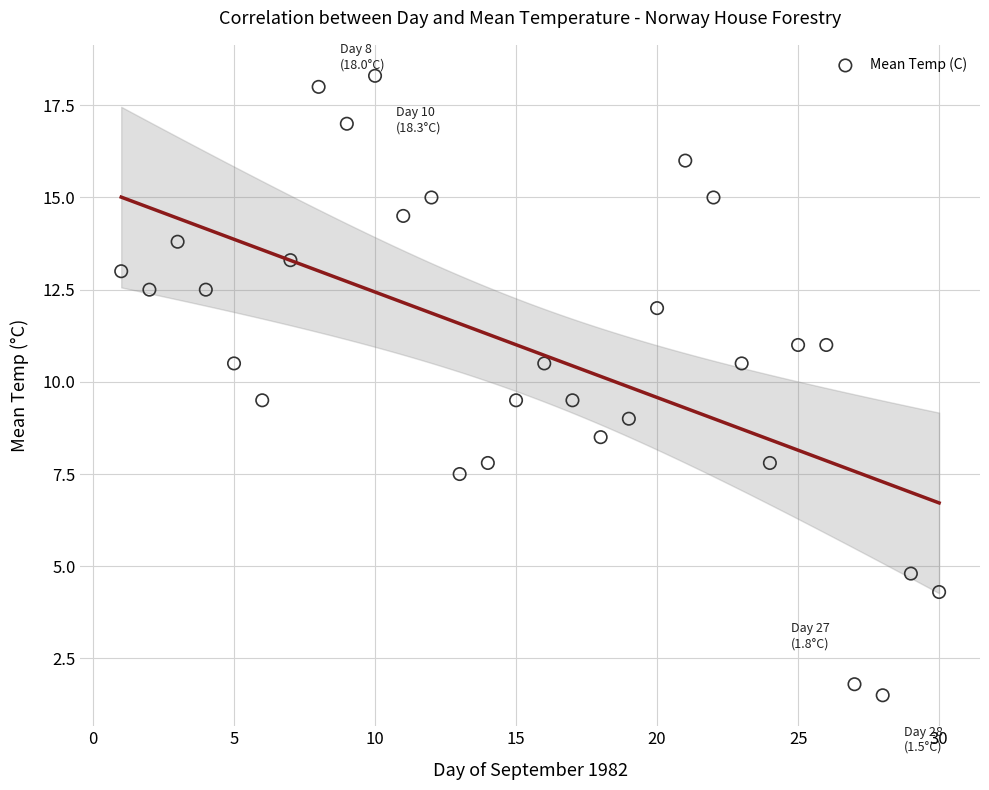

What is the range of Y values (max minus min)?

16.8